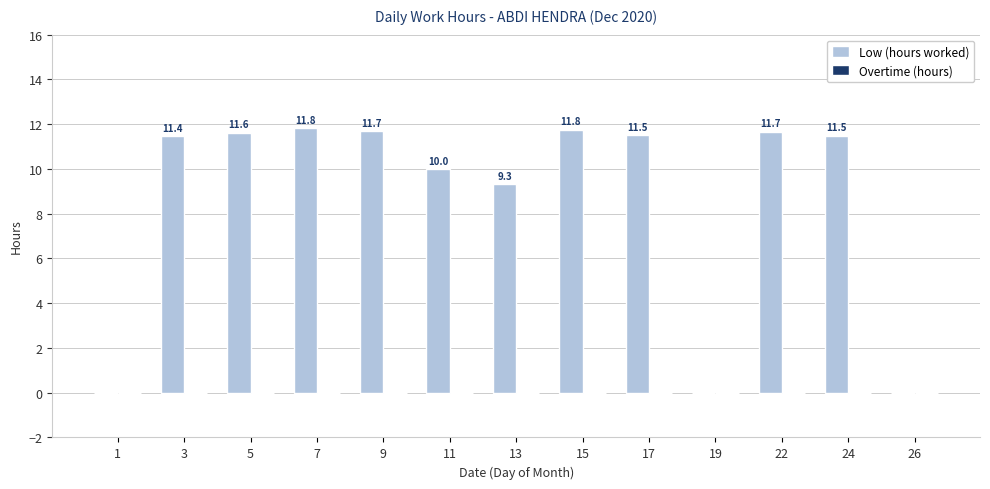

What is the sum of all values?

112.3